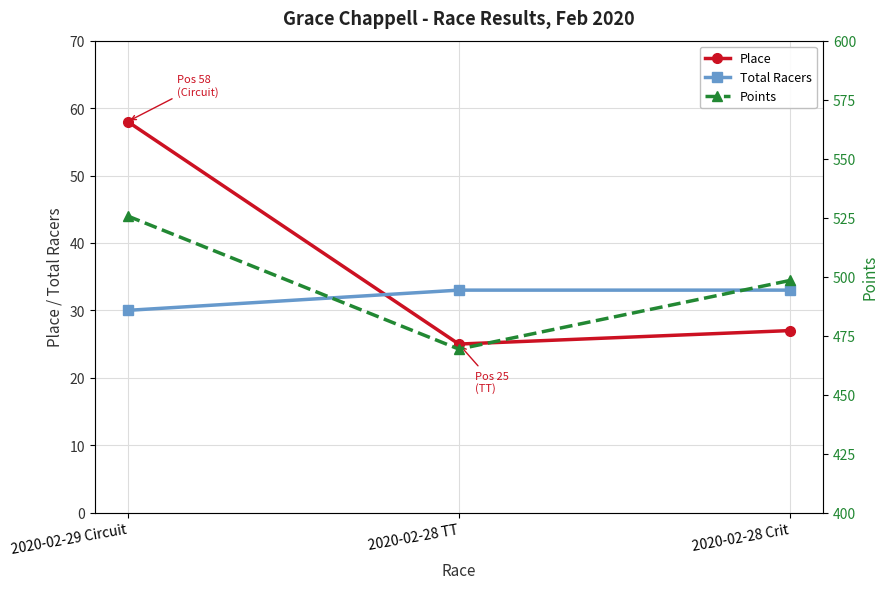

At which label does Points reach its peak?

2020-02-29 Circuit